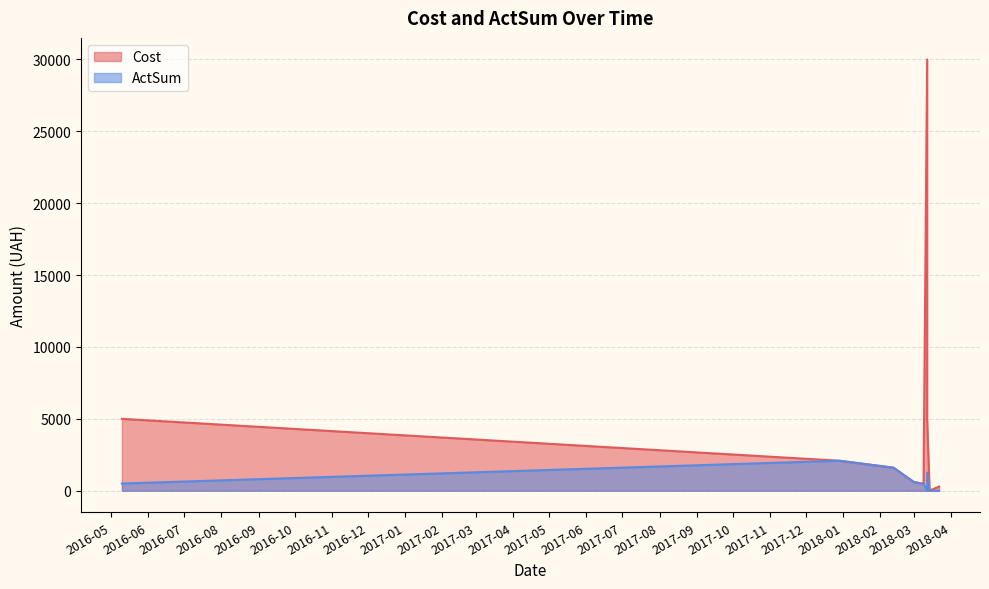

Which series has the largest total across all categories?

Cost